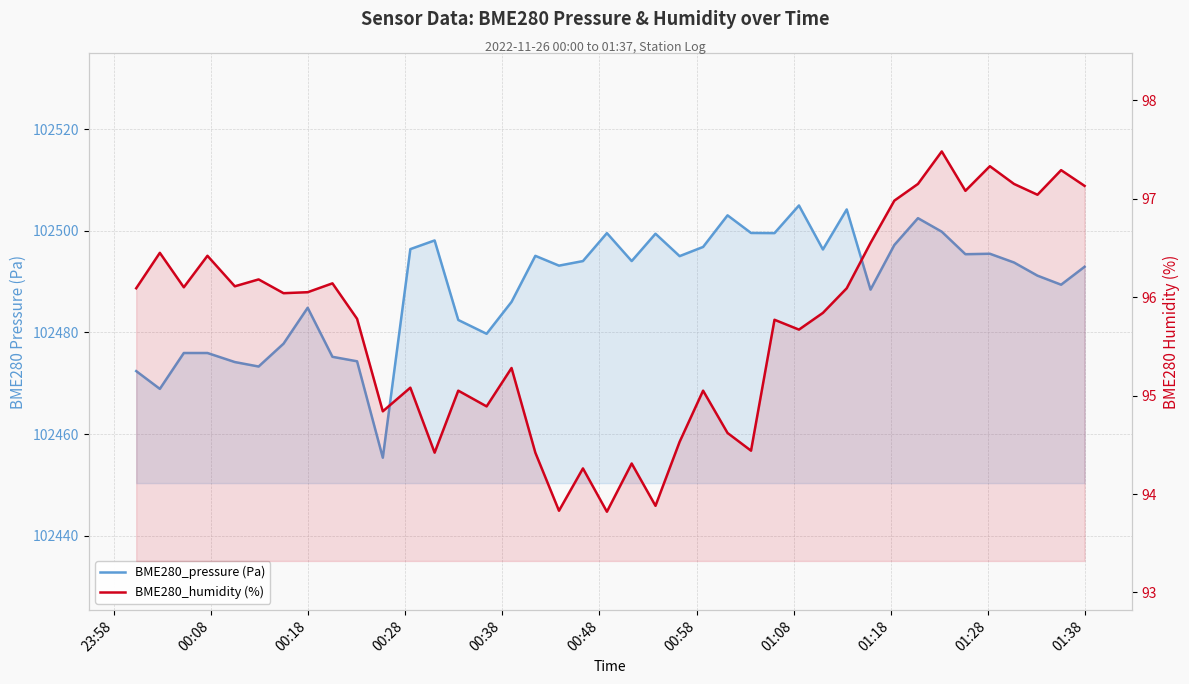

How many interior local peaks does the BME280_humidity (%) series have?

14